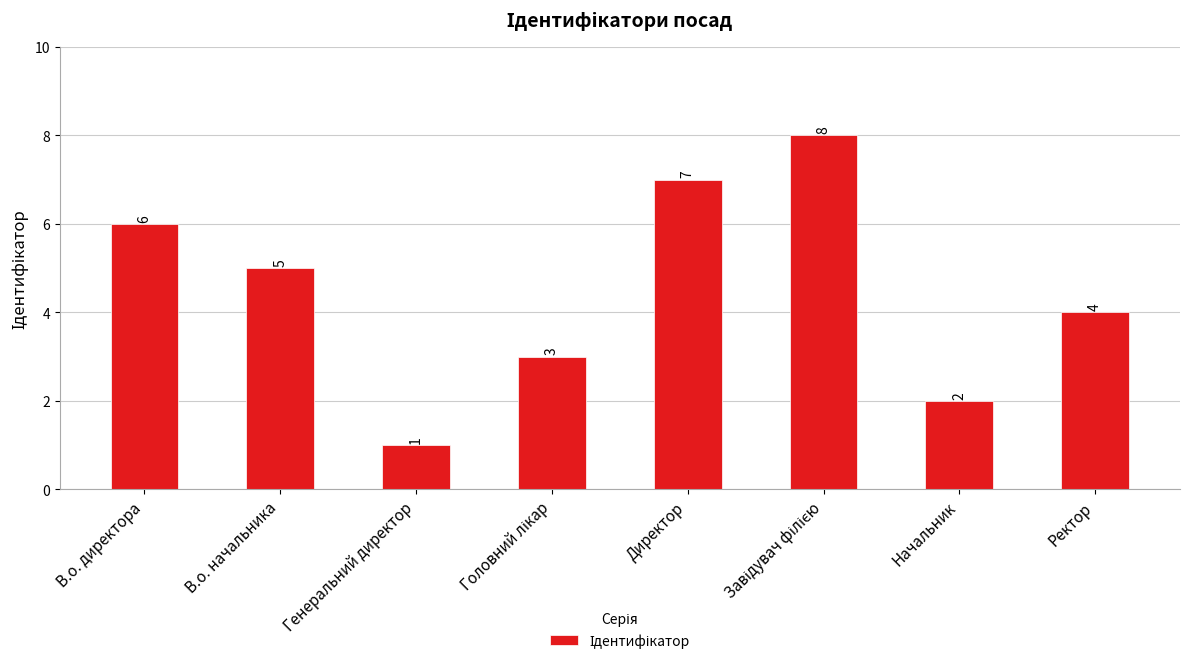

Reading left to right, what are all the values shown in this chart?

6	5	1	3	7	8	2	4